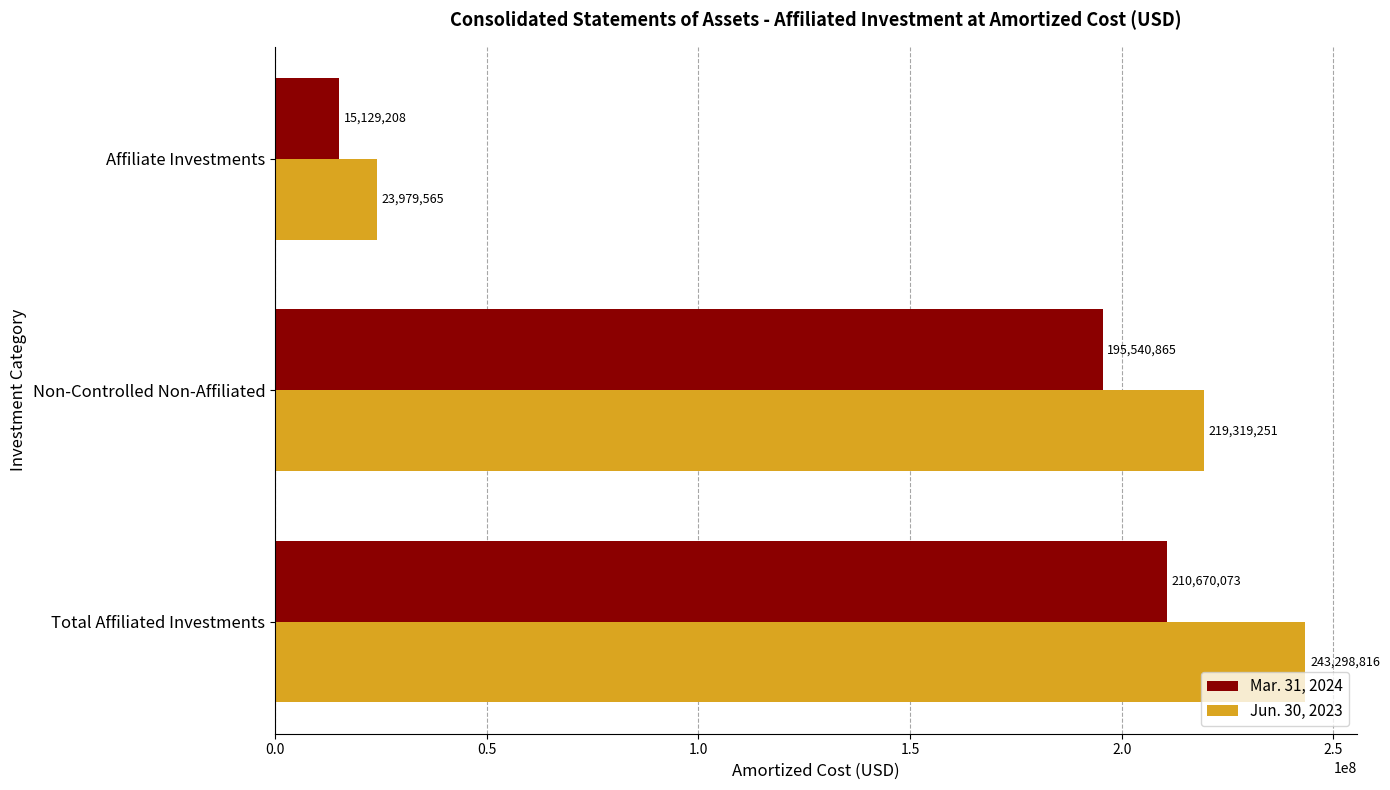

At which category is the sum across all series the highest?

Total Affiliated Investments